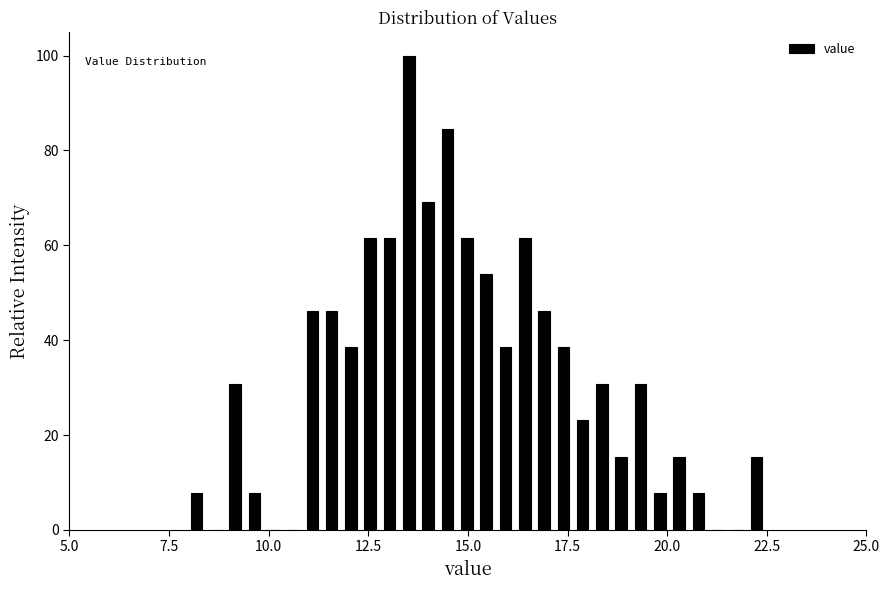

Around what value on the x-axis is the tallest bar? Give the approximate position of its centre, as read against the axis.

13.5